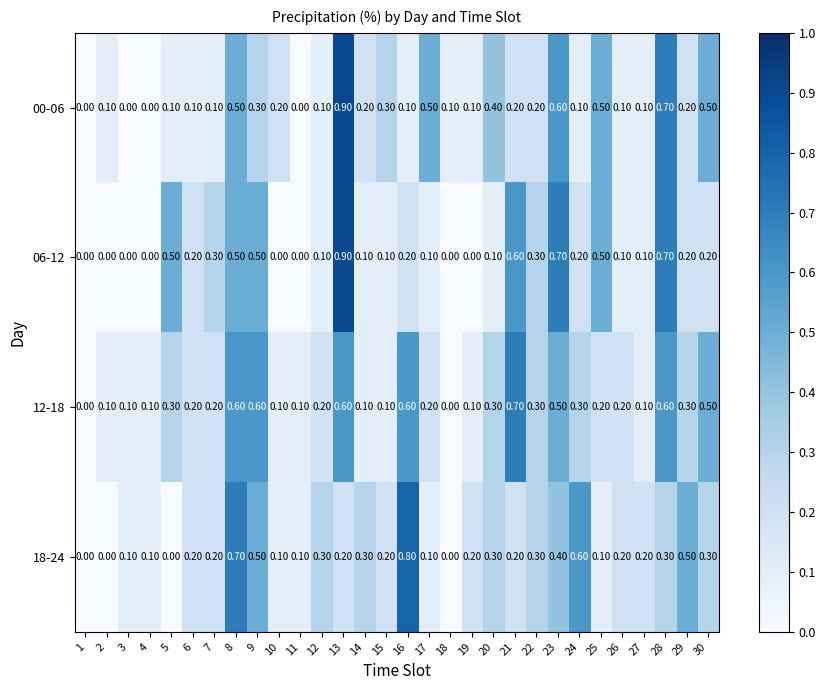

What is the spread (max minus min) of values at 13?

0.7